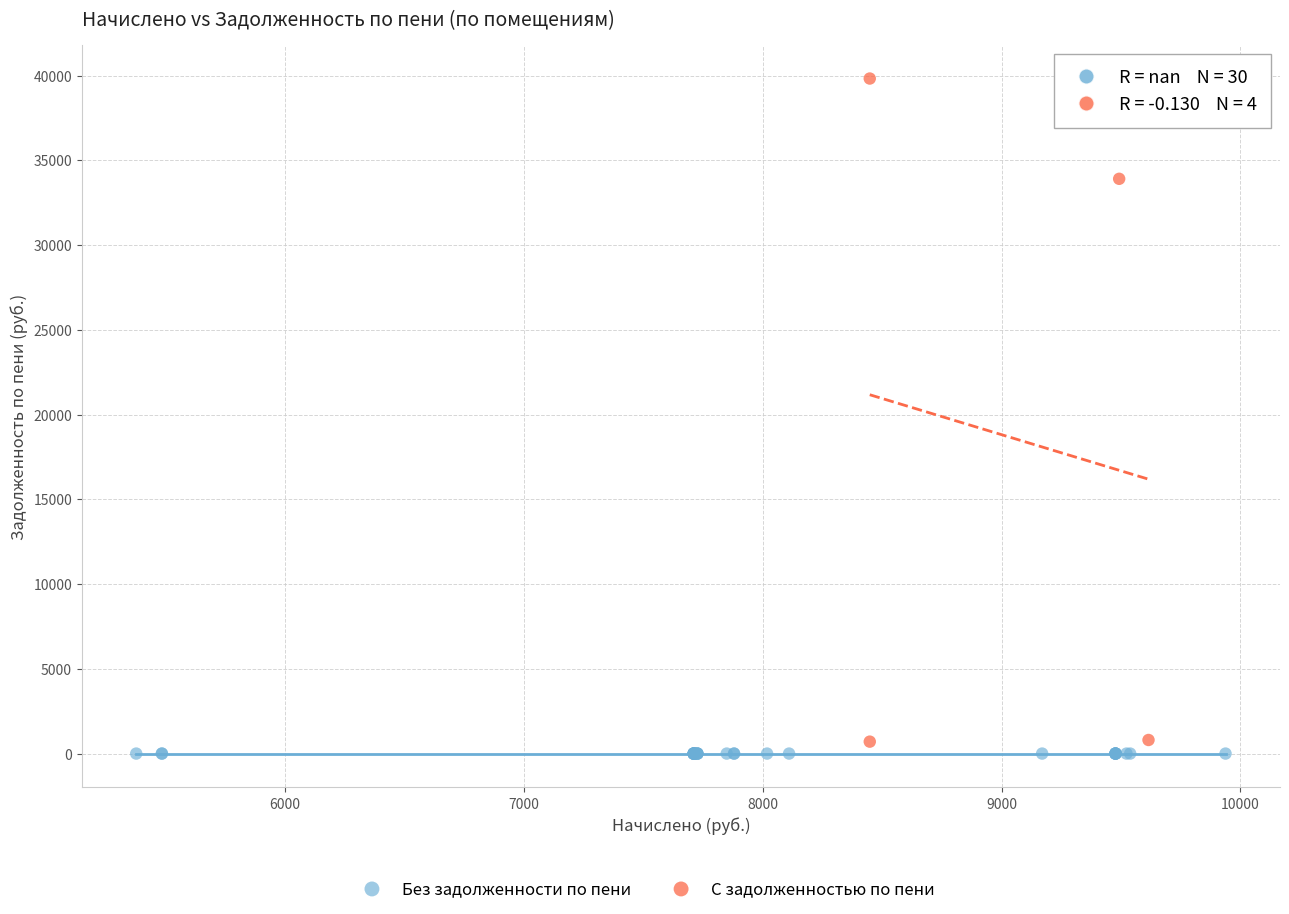

Which series contains the highest Y value?

С задолженностью по пени